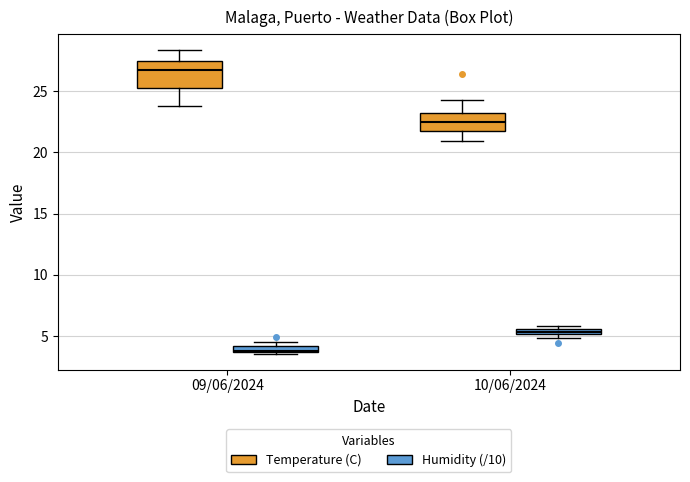

Which box has the highest median line?

09/06/2024 (Temperature (C))